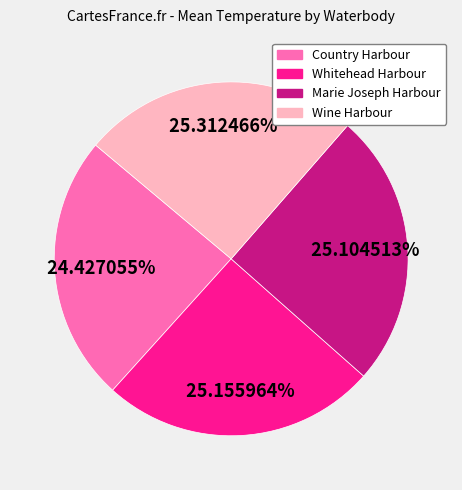

To the nearest percent, what percentage of the pie is Marie Joseph Harbour?

25%